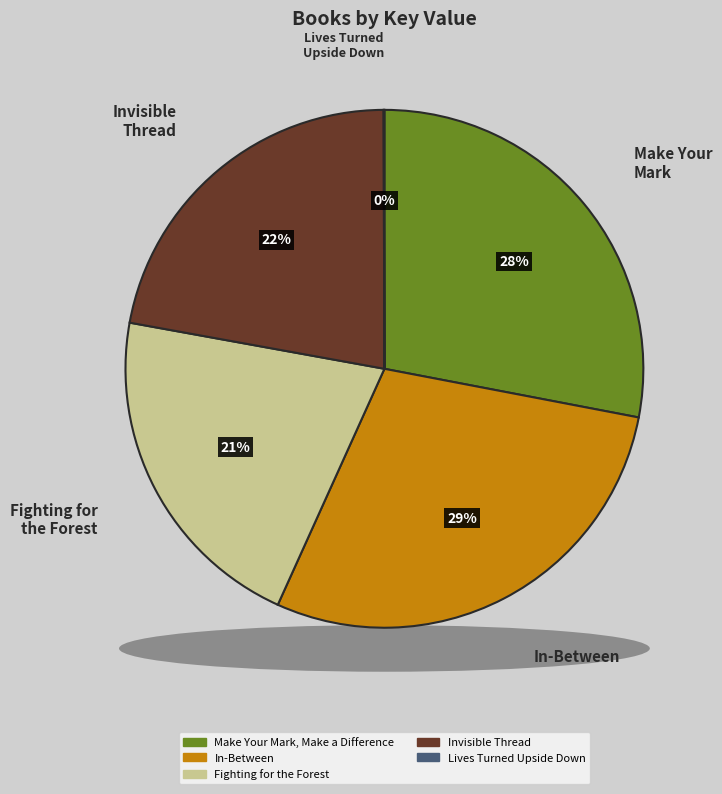

Which has a higher value, Make Your Mark, Make a Difference or Fighting for the Forest?

Make Your Mark, Make a Difference